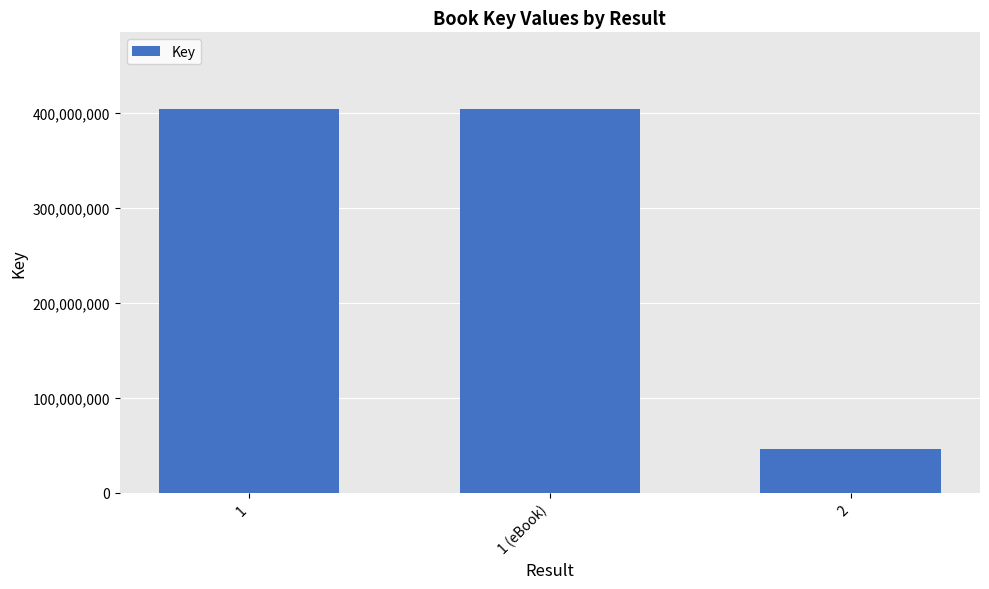

What is the difference between the maximum and minimum values?

357315573